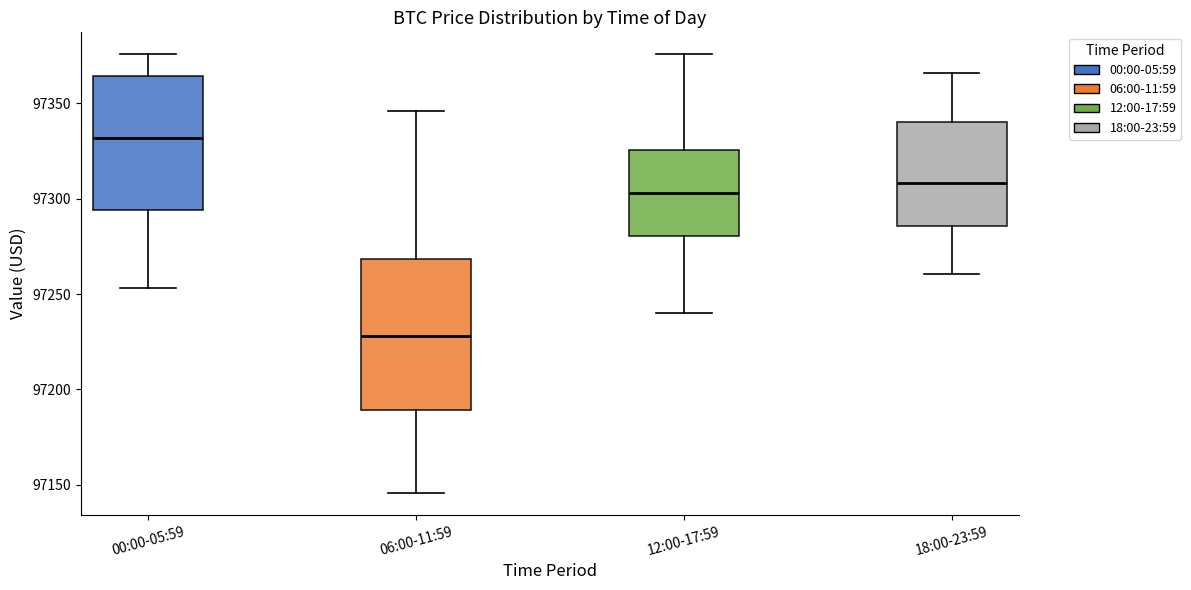

Reading left to right, transcribe this box plot: for each box, give where its median line is, the range the box spans, and where its two whiskers end, as read against the y-axis. The values are not printed on the chart, so give them approximately, as read against the axis.

00:00-05:59: median 97330, box 97295 to 97365, whiskers 97255 to 97375
06:00-11:59: median 97230, box 97190 to 97270, whiskers 97145 to 97345
12:00-17:59: median 97305, box 97280 to 97325, whiskers 97240 to 97375
18:00-23:59: median 97310, box 97285 to 97340, whiskers 97260 to 97365